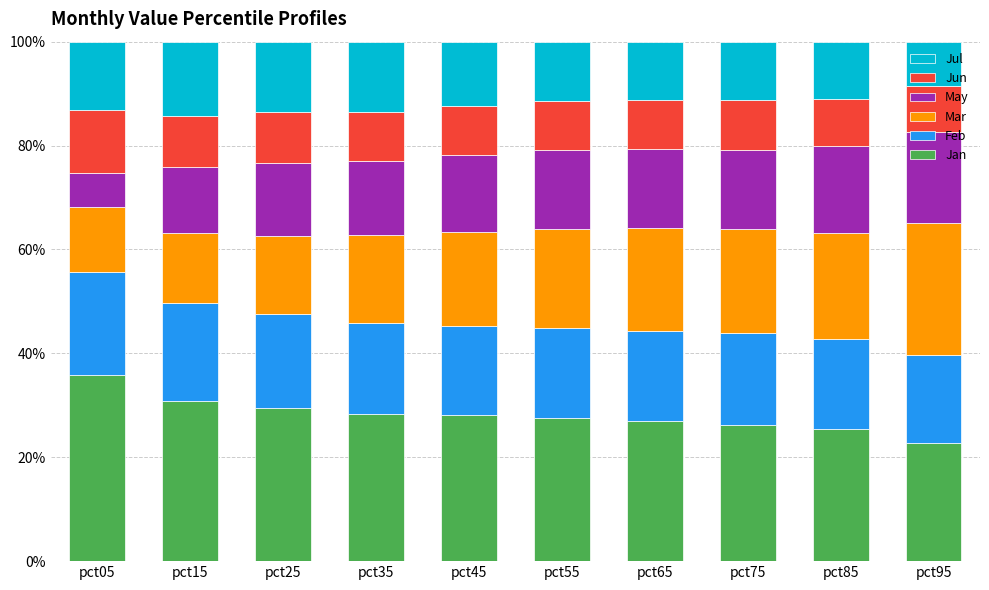

What is the total value across all series at pct85?

100.0